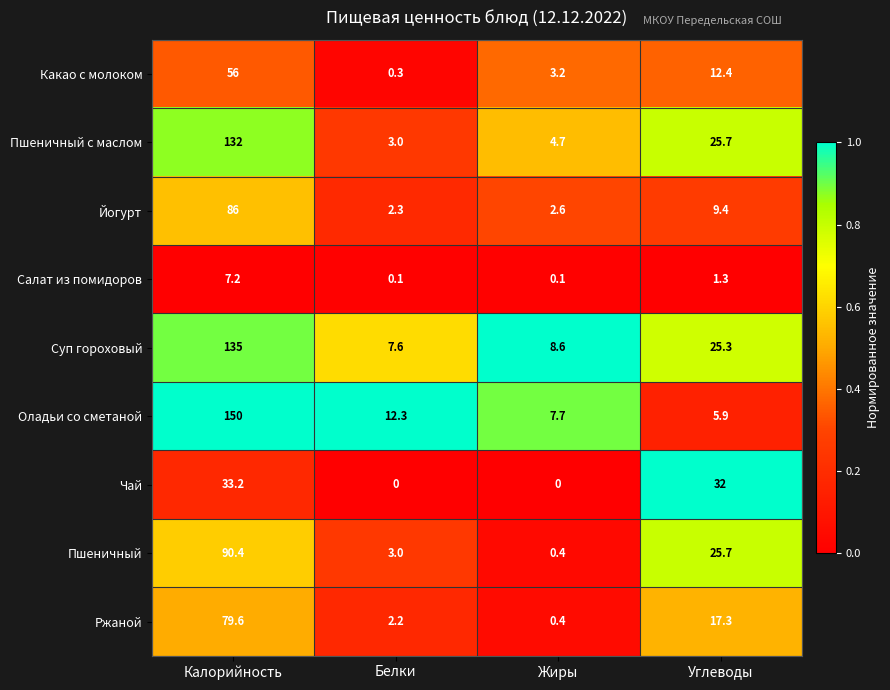

What is the total value across all series at Углеводы?

155.0